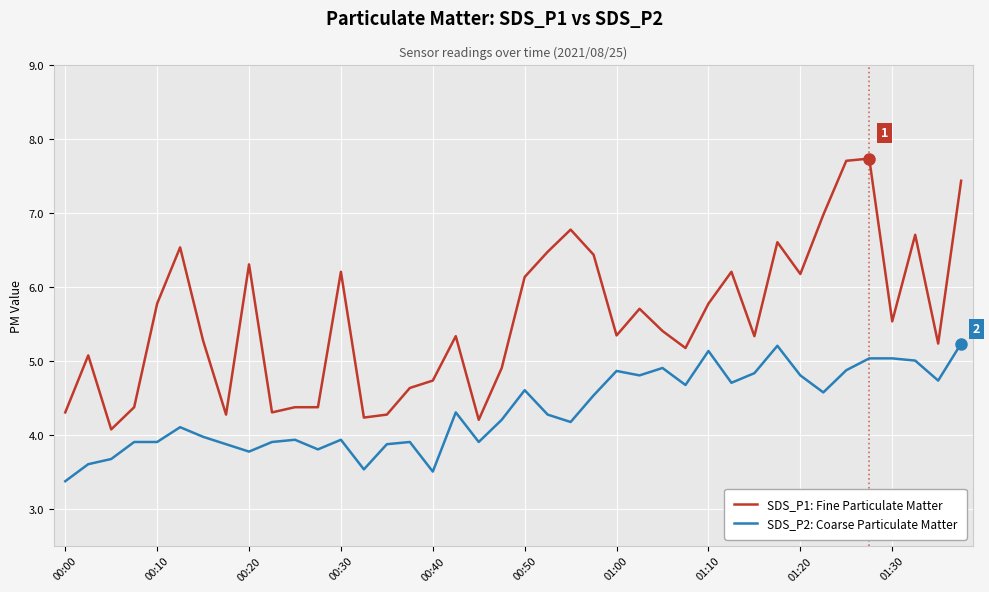

How many series are shown in this chart?

2